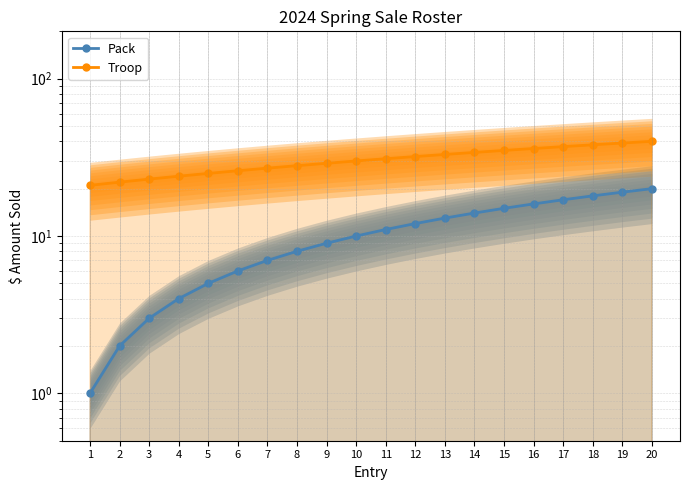

The value of Pack at 6 is 3. True or false?

False